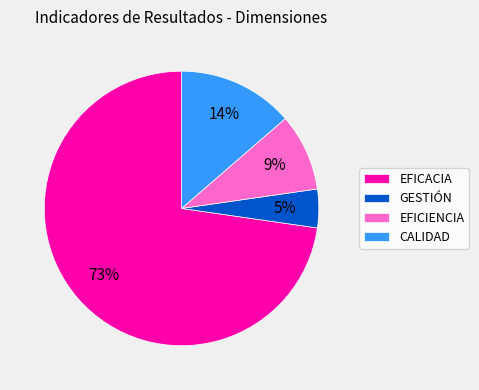

The EFICIENCIA slice represents 1% of the pie. True or false?

False